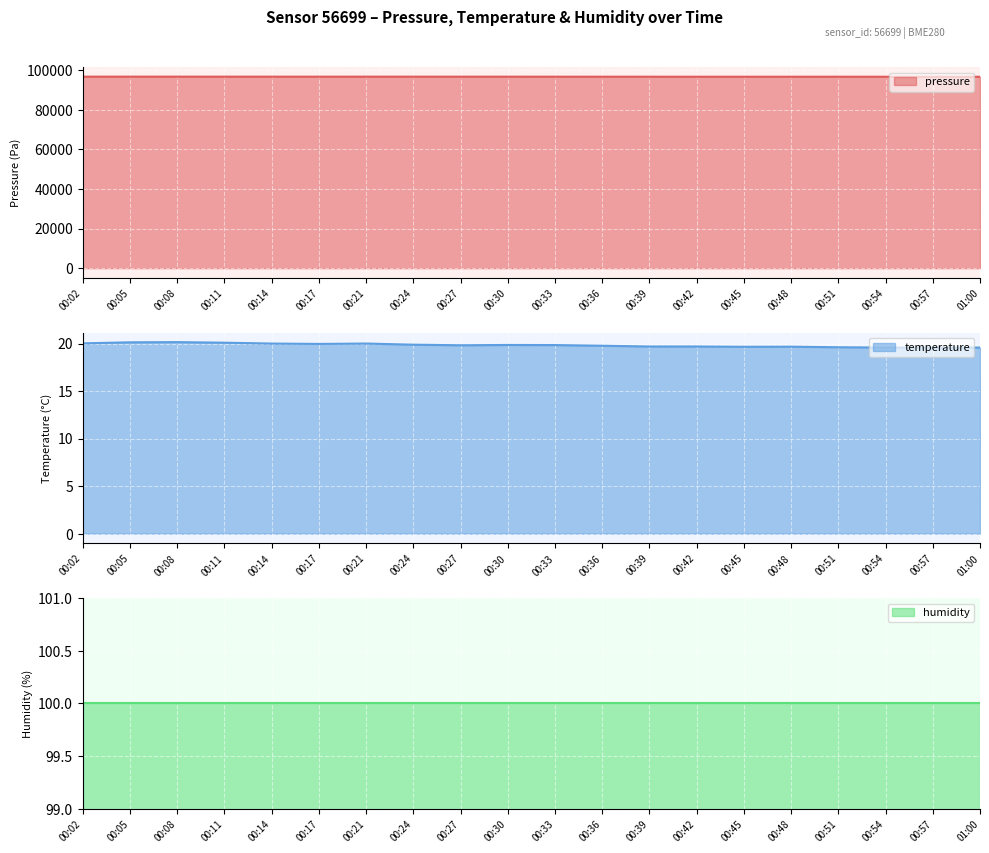

What is the lowest value of the temperature series?

19.6